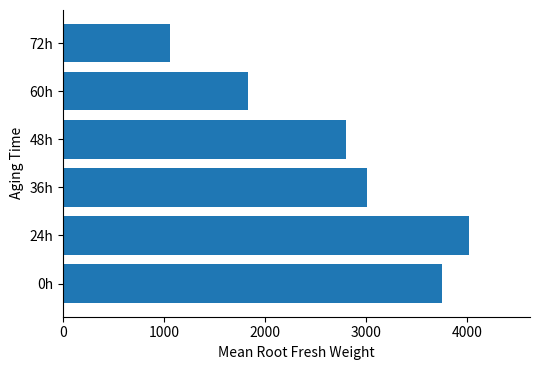

What is the difference between the values at 48h and 60h?

975.2